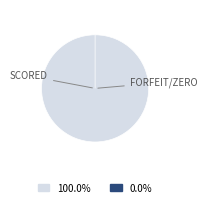

Count the number of slices in the pie.

9